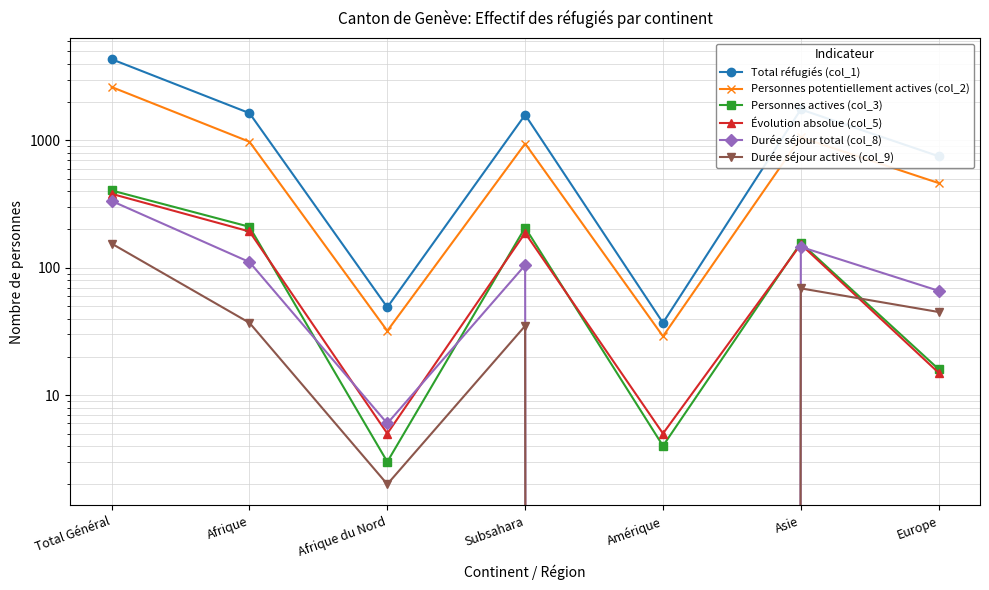

Does the chart have visible grid lines?

Yes